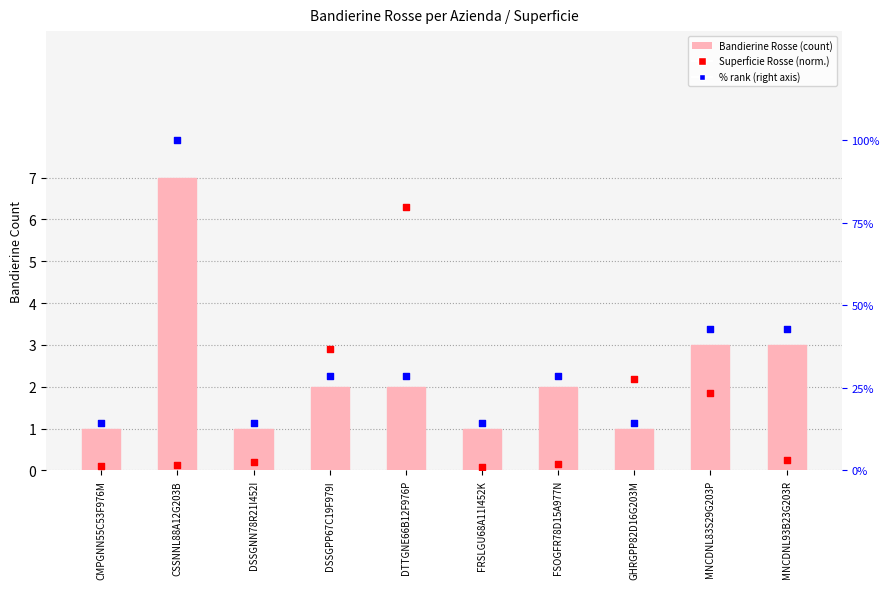

Which series reaches the maximum Y coordinate?

% rank